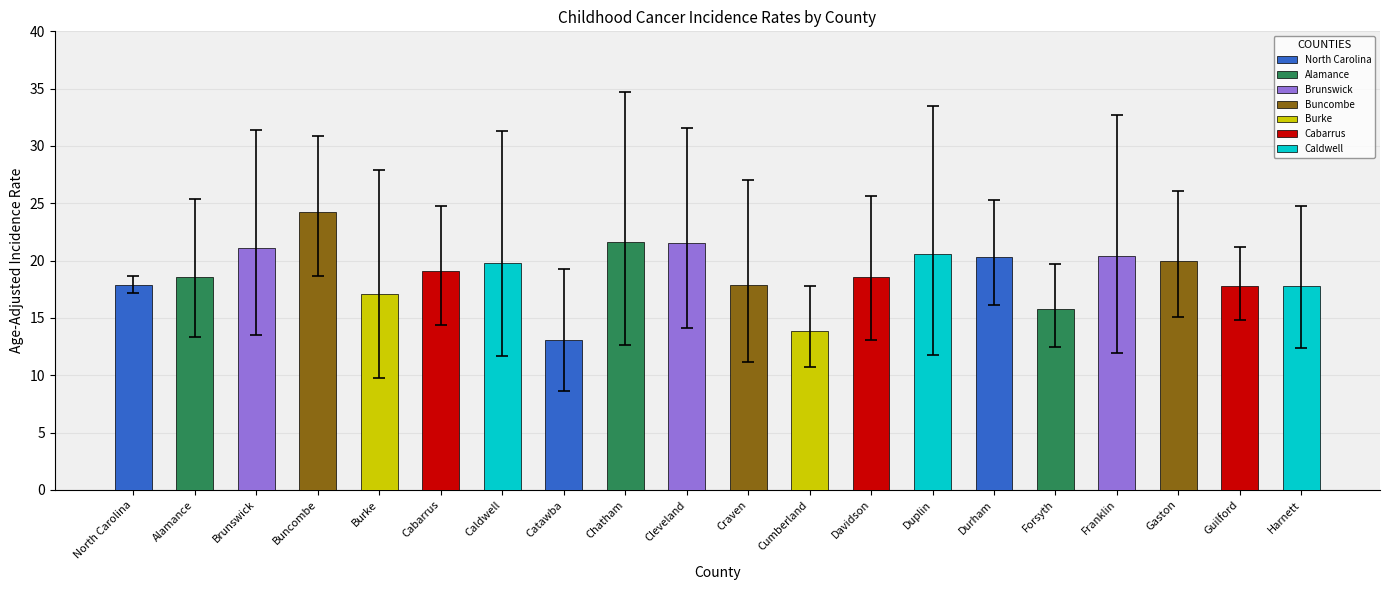

What is the difference between the maximum and minimum values?

11.1